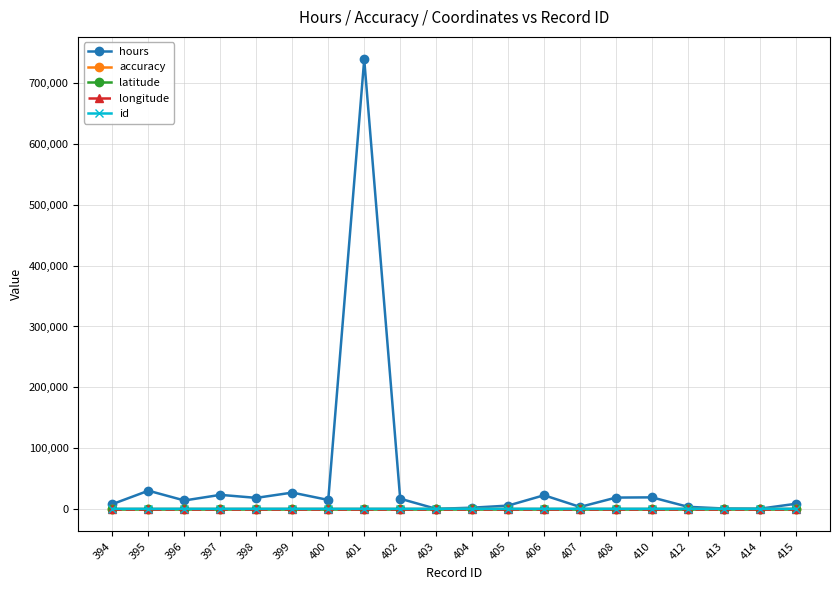

True or false: id and longitude cross at least once.

False